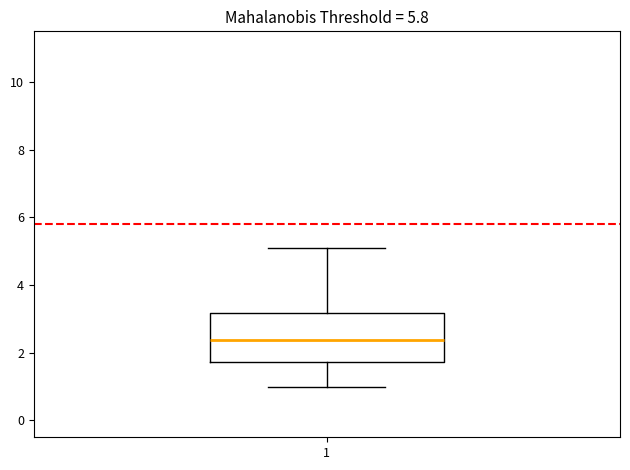

Read this box plot against the y-axis: the position of the median line, the range covered by the box, and the ends of both whiskers. The values are not printed on the chart, so give them approximately, as read against the axis.

median 2.4, box 1.8 to 3.2, whiskers 1.0 to 5.2